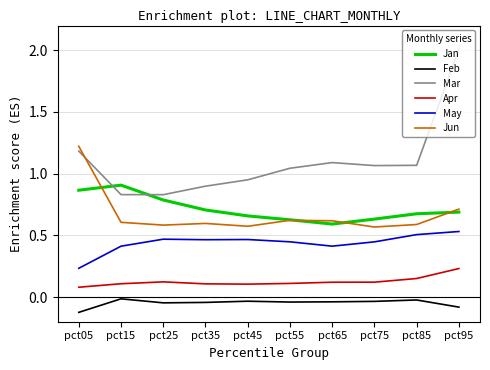

What is the difference between the maximum and minimum values in the Feb series?

0.1